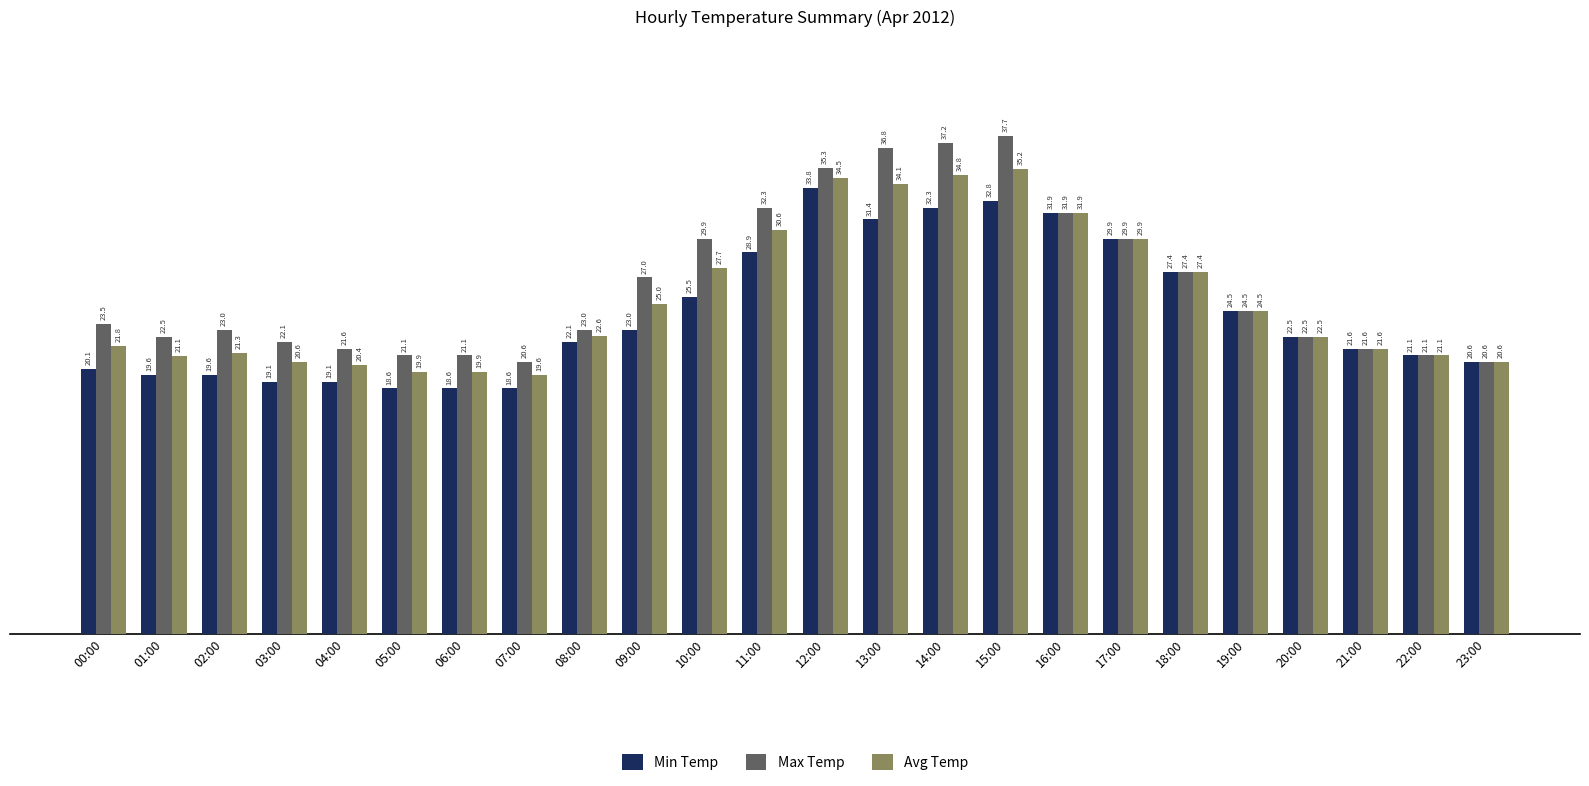

List the series in order of their peak value, lowest first.

Min Temp, Avg Temp, Max Temp